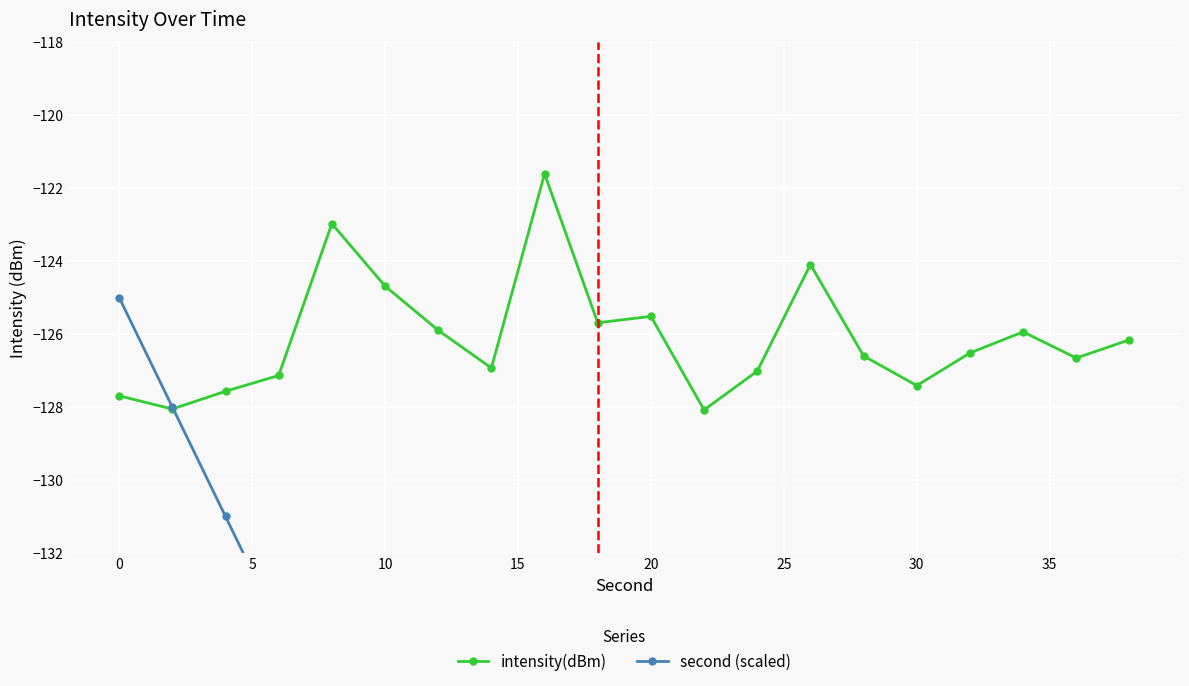

What is the minimum value for intensity(dBm)?

-128.1